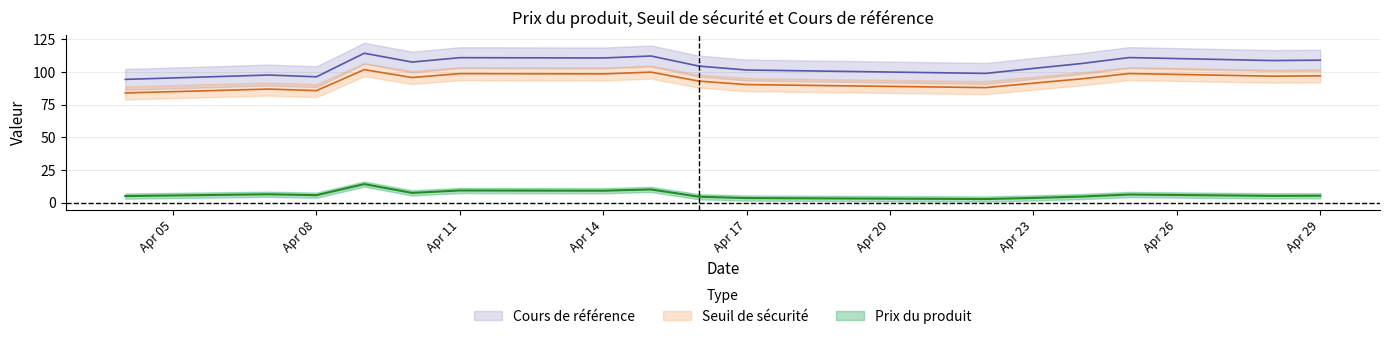

What is the value of the Cours de référence point at the 6th from the left?

110.9